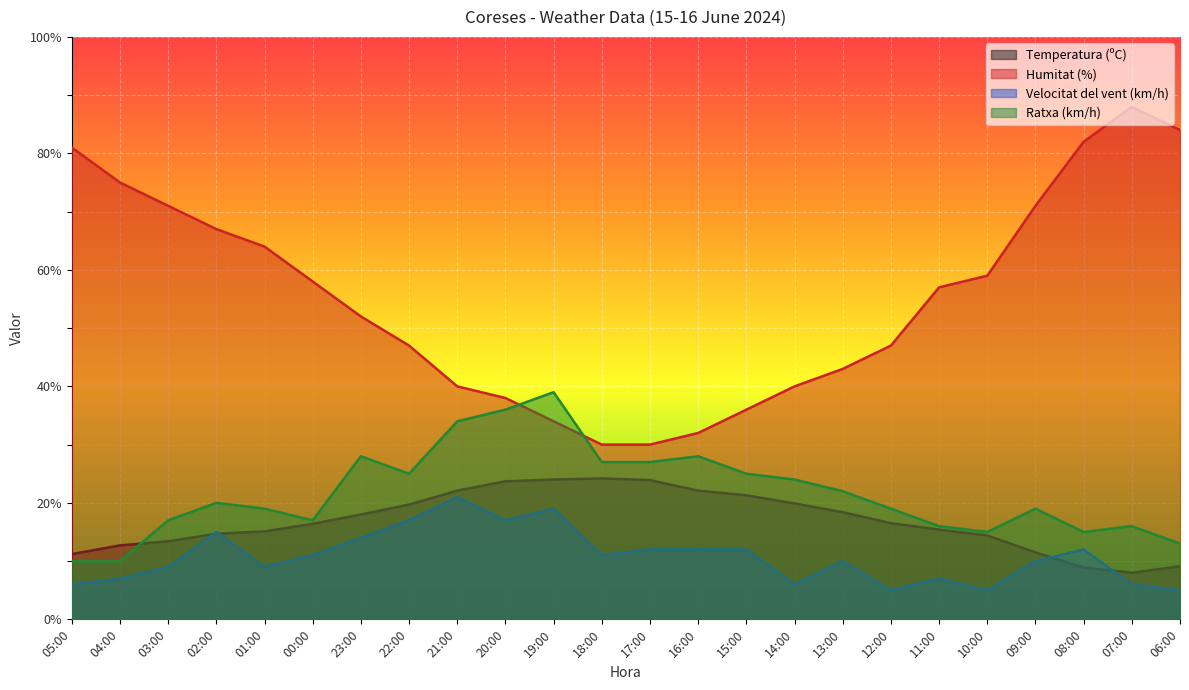

How many values in the Ratxa (km/h) series exceed 20?

11